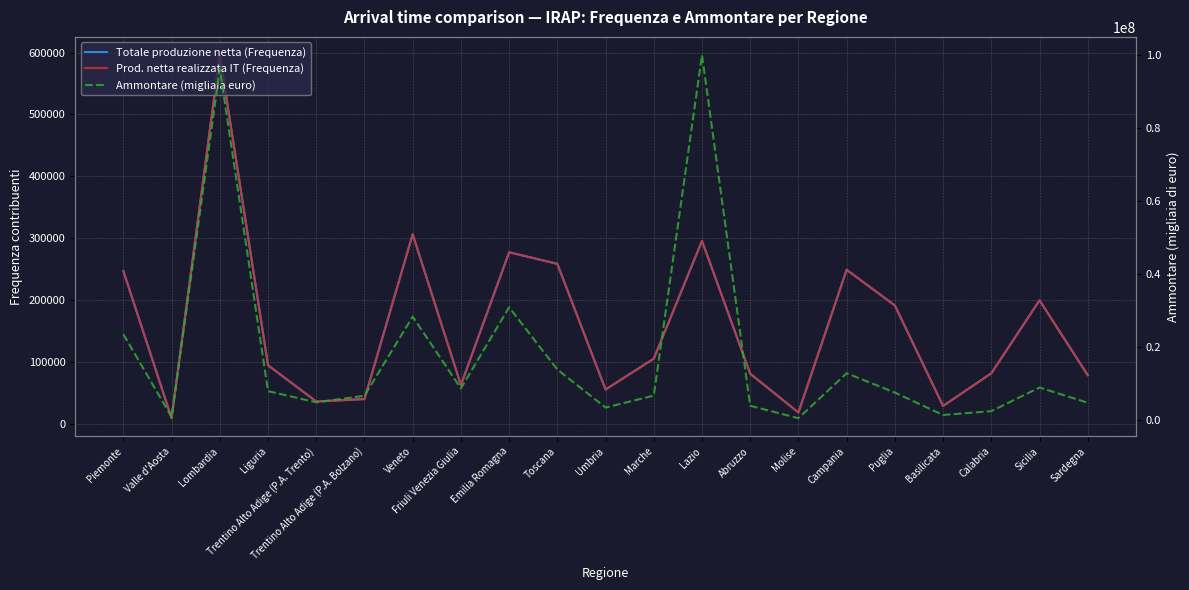

What value does the Ammontare (migliaia euro) series have at Piemonte, to the nearest 100?

23505600